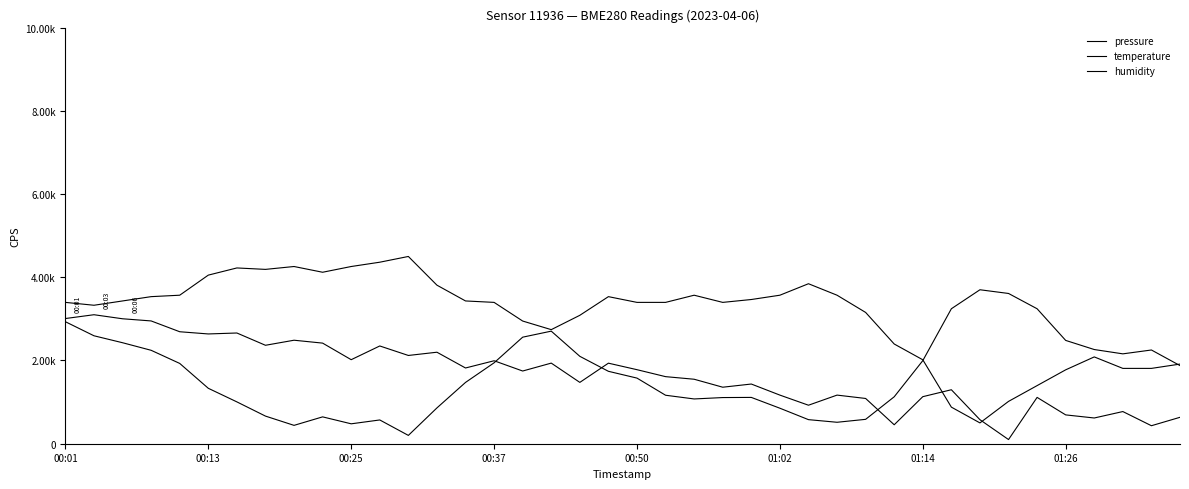

Does the chart have visible grid lines?

No